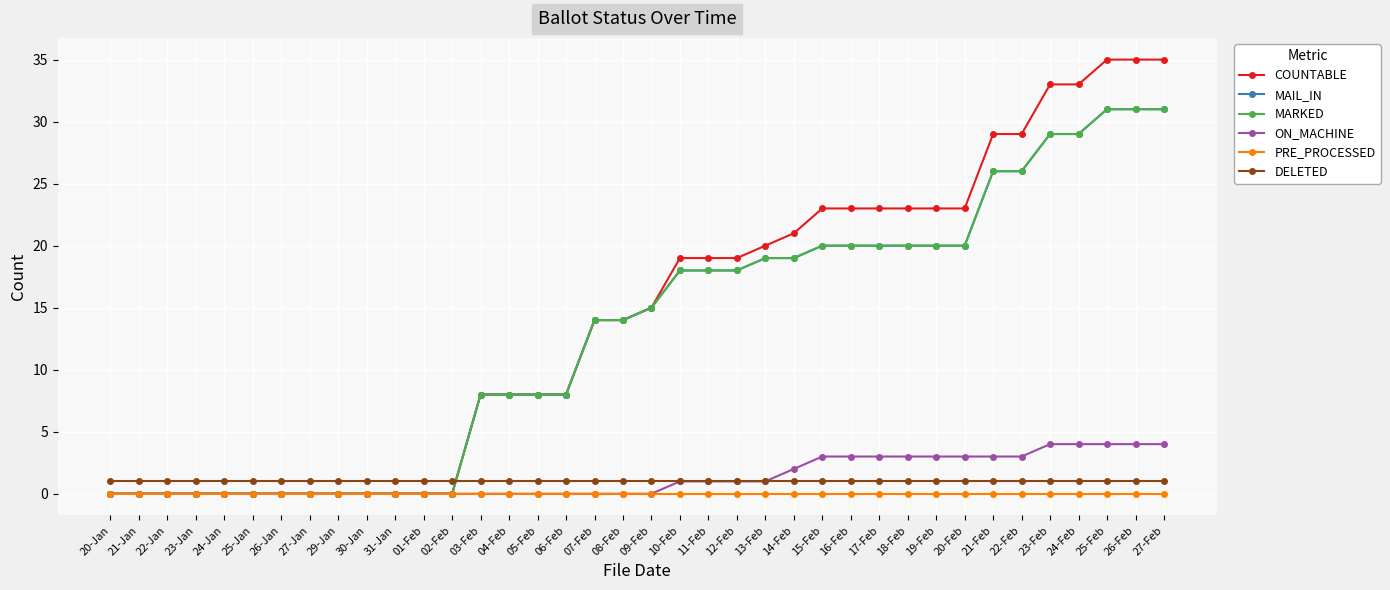

What is the difference between the MAIL_IN values at 06-Feb and 25-Jan?

8